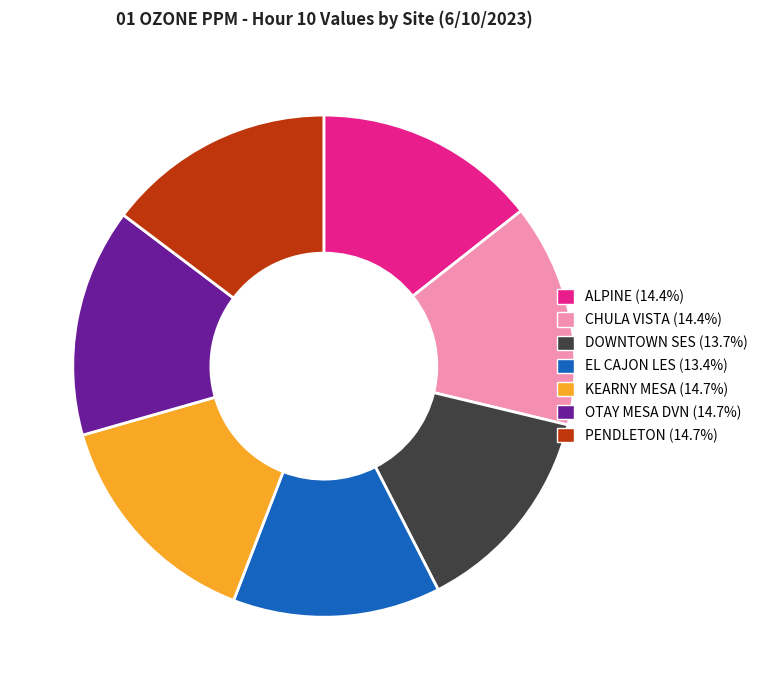

Combined, do KEARNY MESA and PENDLETON account for over 50%?

No